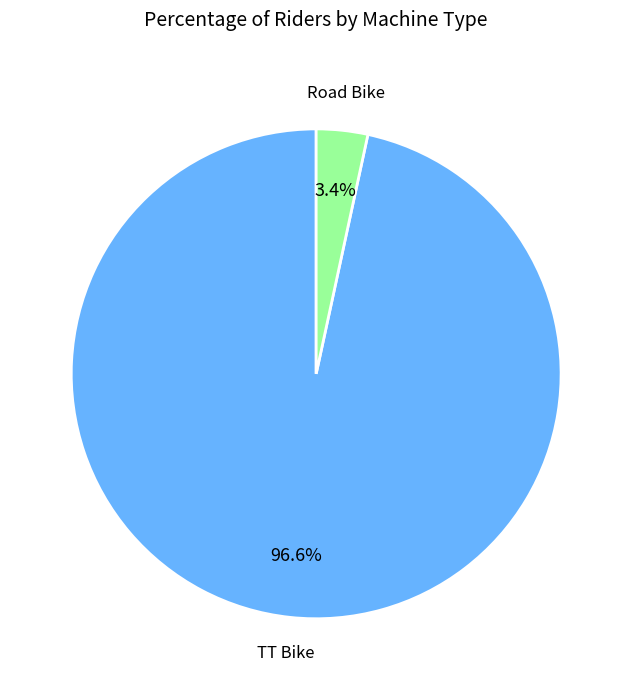

Does any single category account for the majority?

Yes